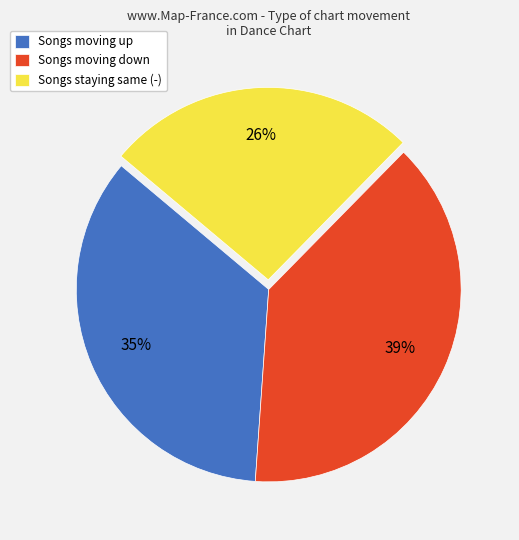

What is the largest slice in the pie chart?

Songs moving down